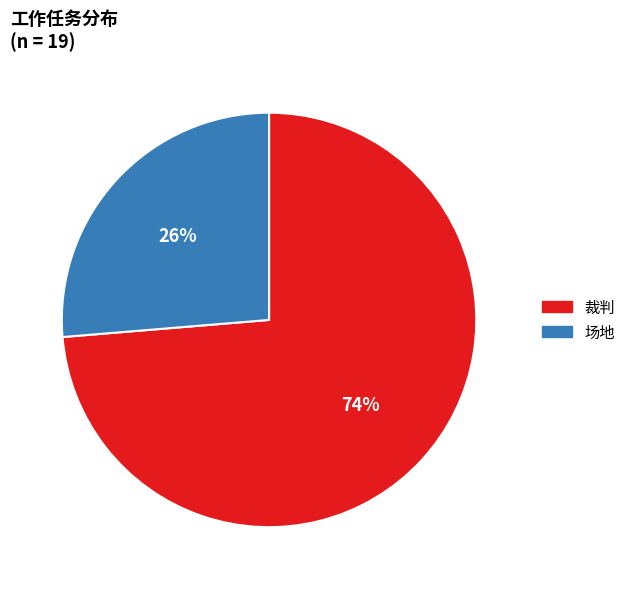

True or false: 场地 accounts for 26% of the total.

True